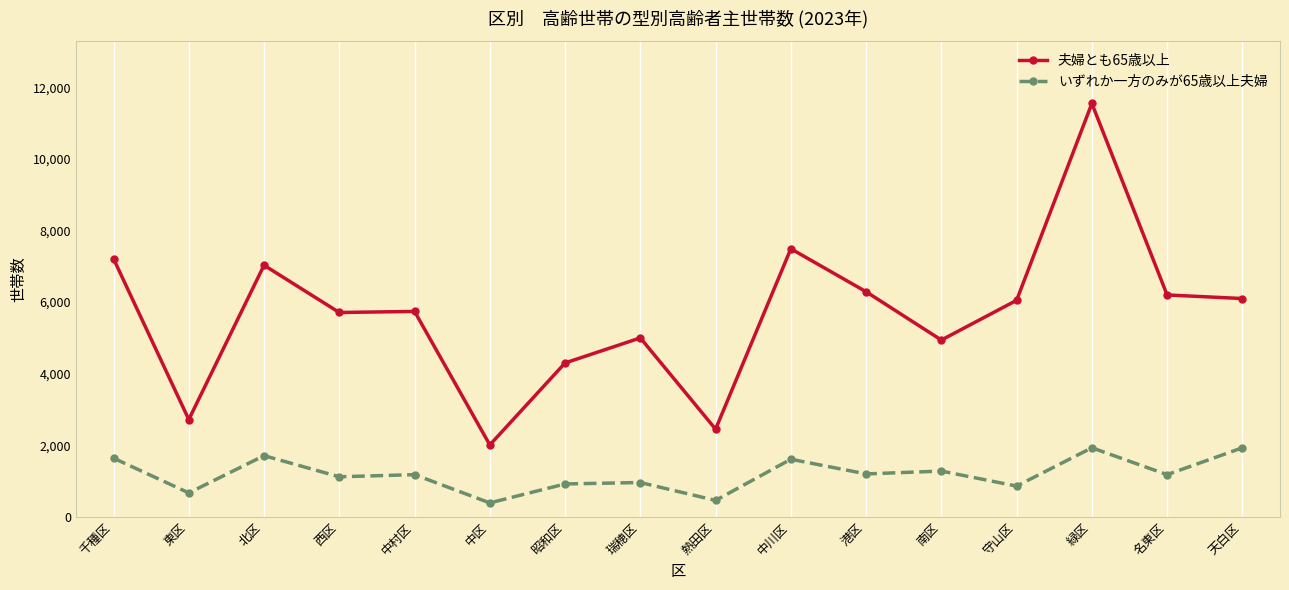

At 港区, list the series in order from largest to smallest.

夫婦とも65歳以上, いずれか一方のみが65歳以上夫婦